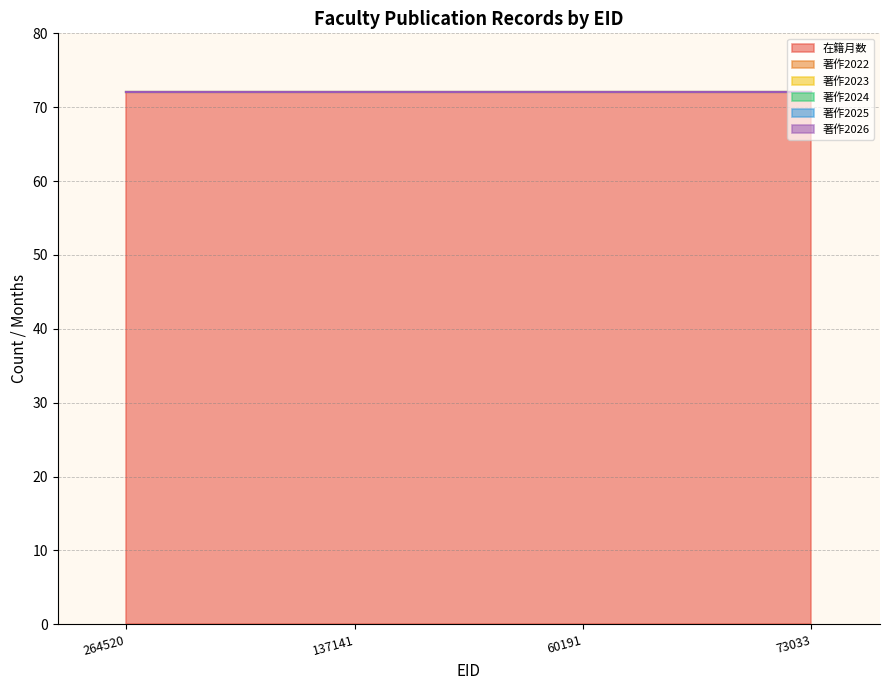

How many lines are shown in the chart?

6